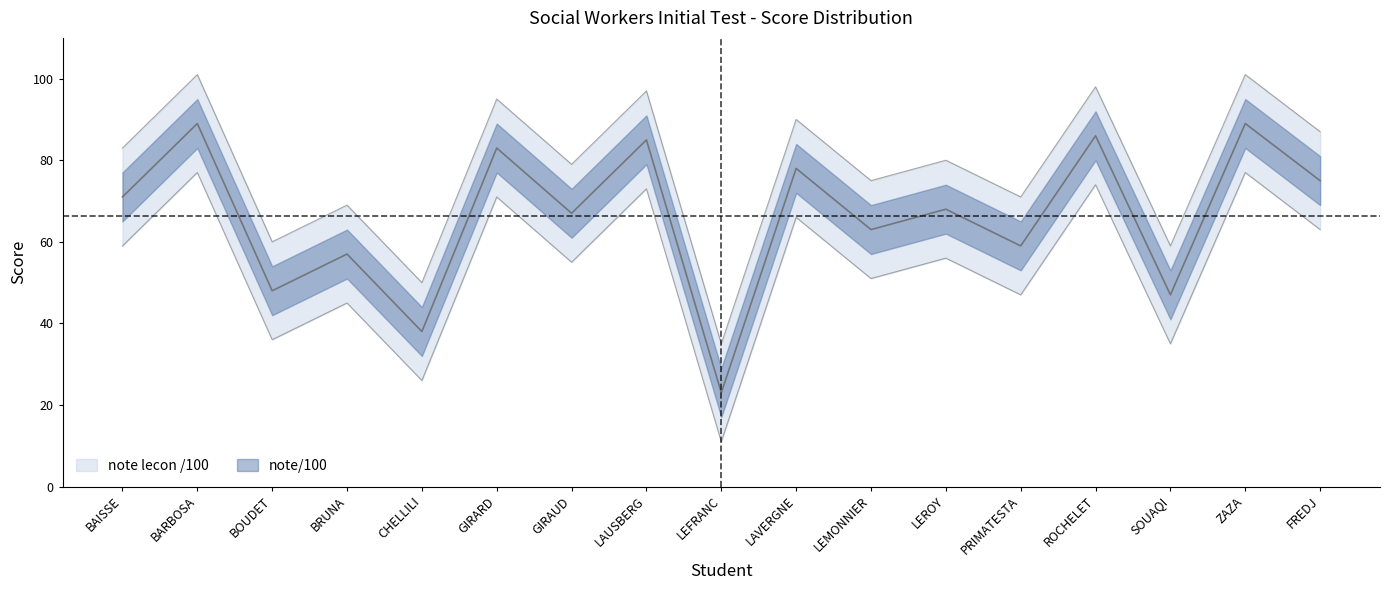

At FREDJ, list the series in order from largest to smallest.

note/100, note lecon /100